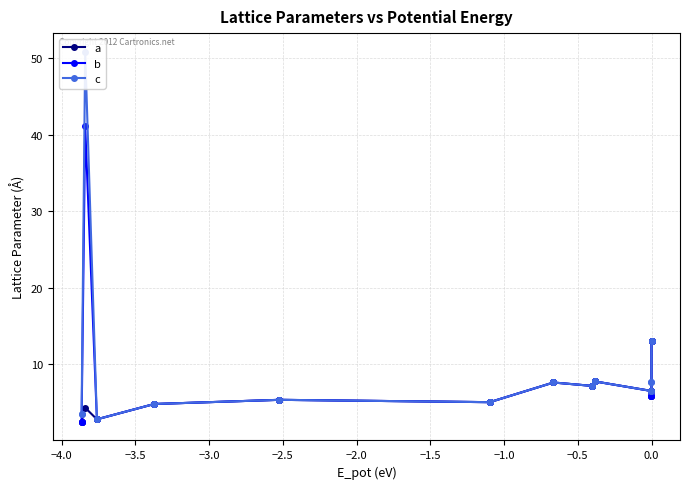

Which series has the largest total across all categories?

c